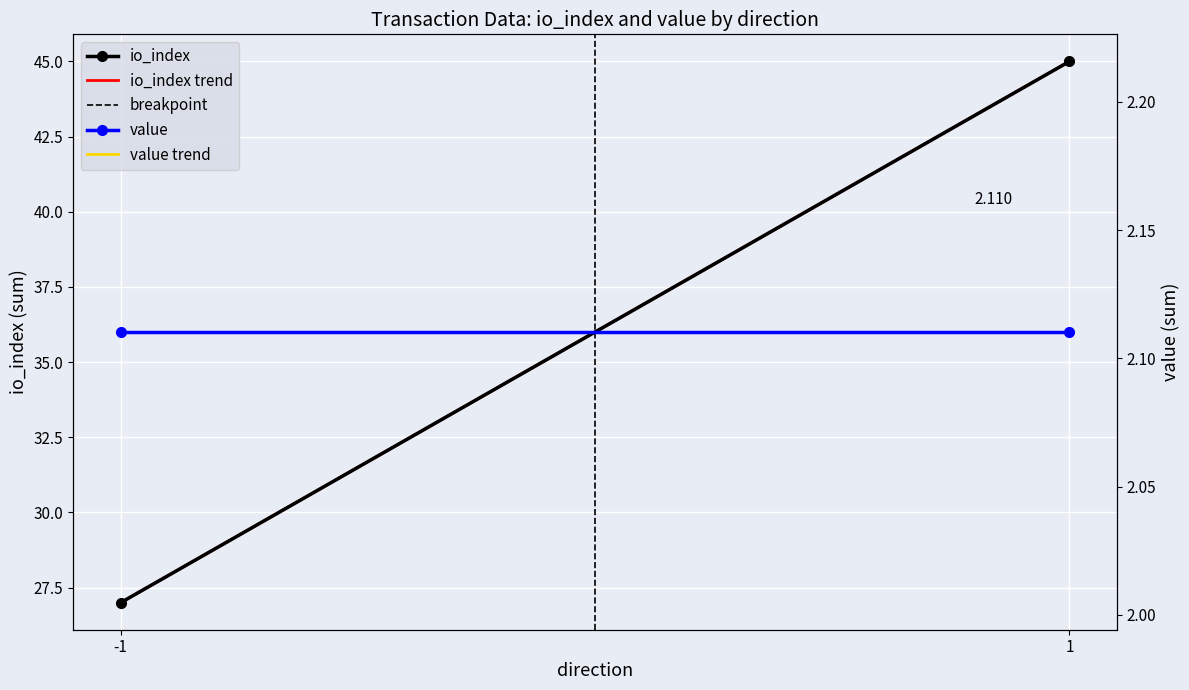

What is the value of the io_index trend point at the 1st from the left?

27.0